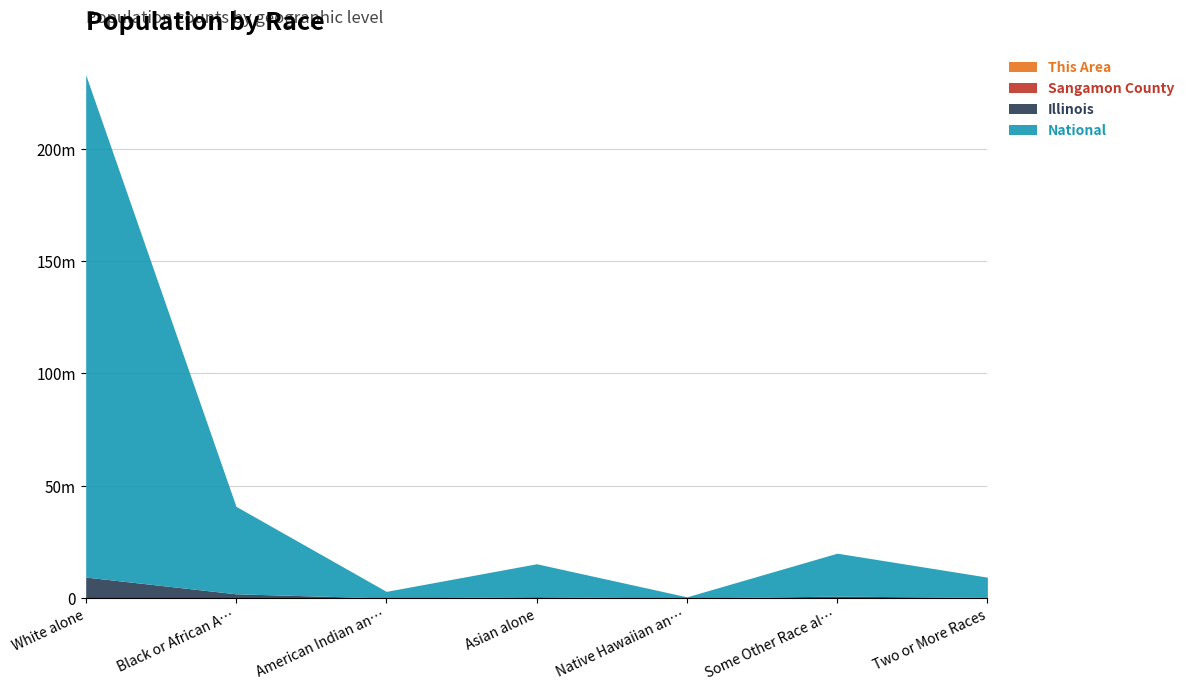

What is the sum of all National values?

308745538